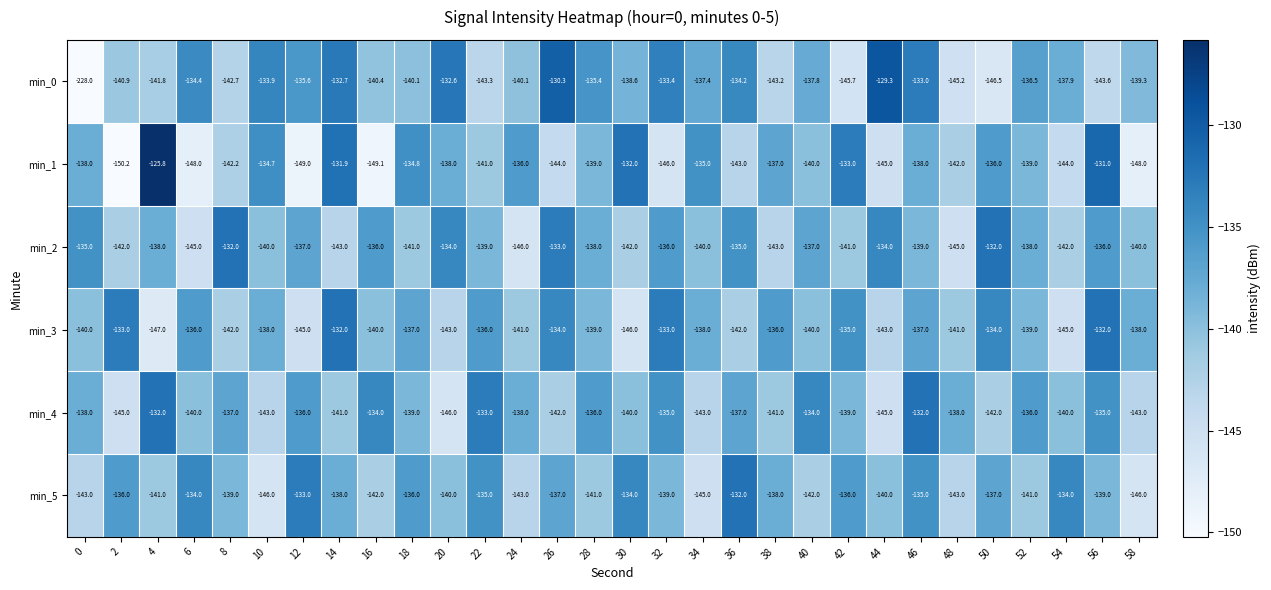

Which series changed the most between 14 and 50?

min_0